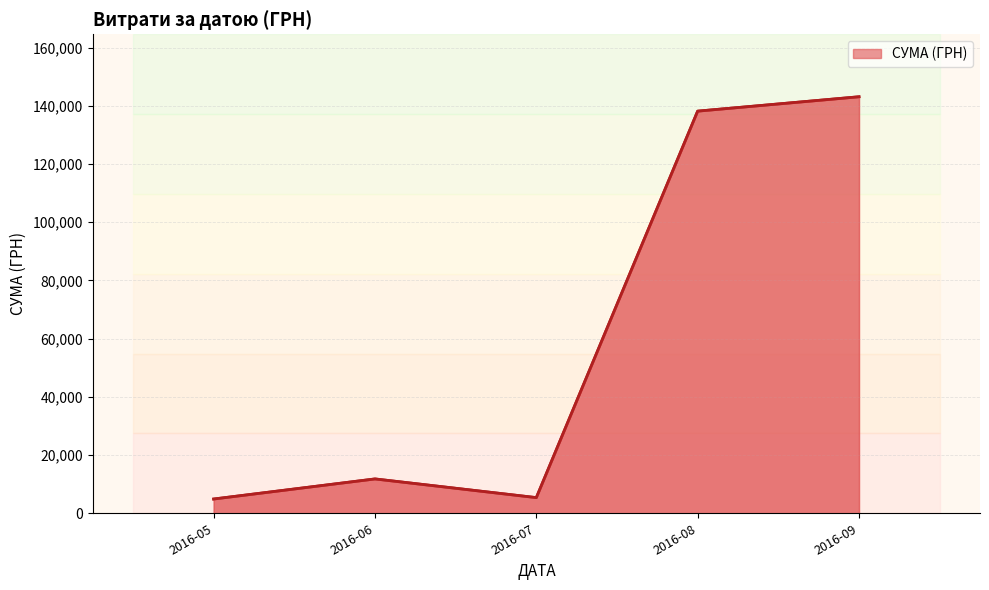

At which category does the data reach its first local valley?

2016-07